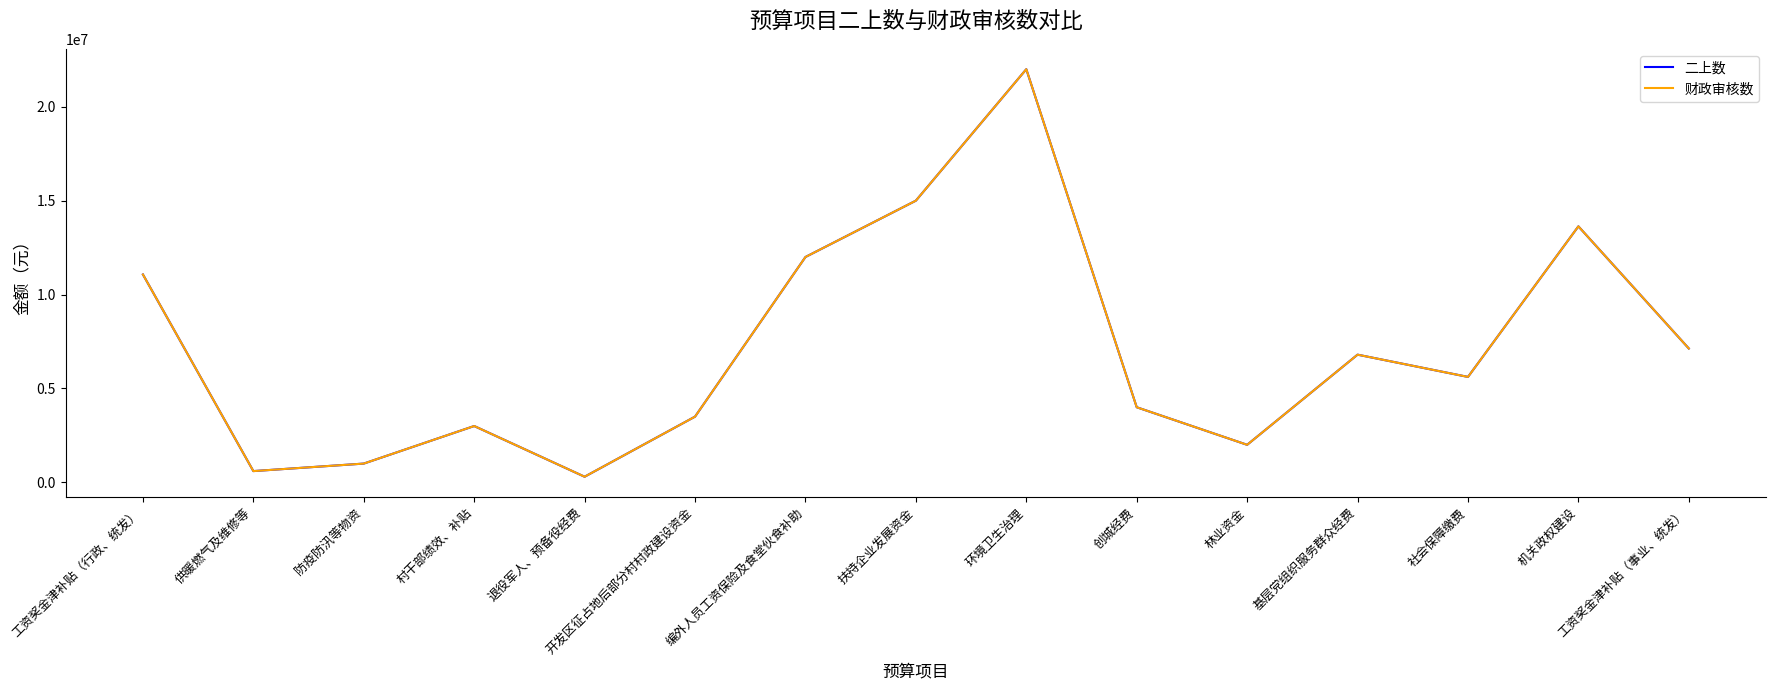

What is the greatest value displayed?

22000000.0